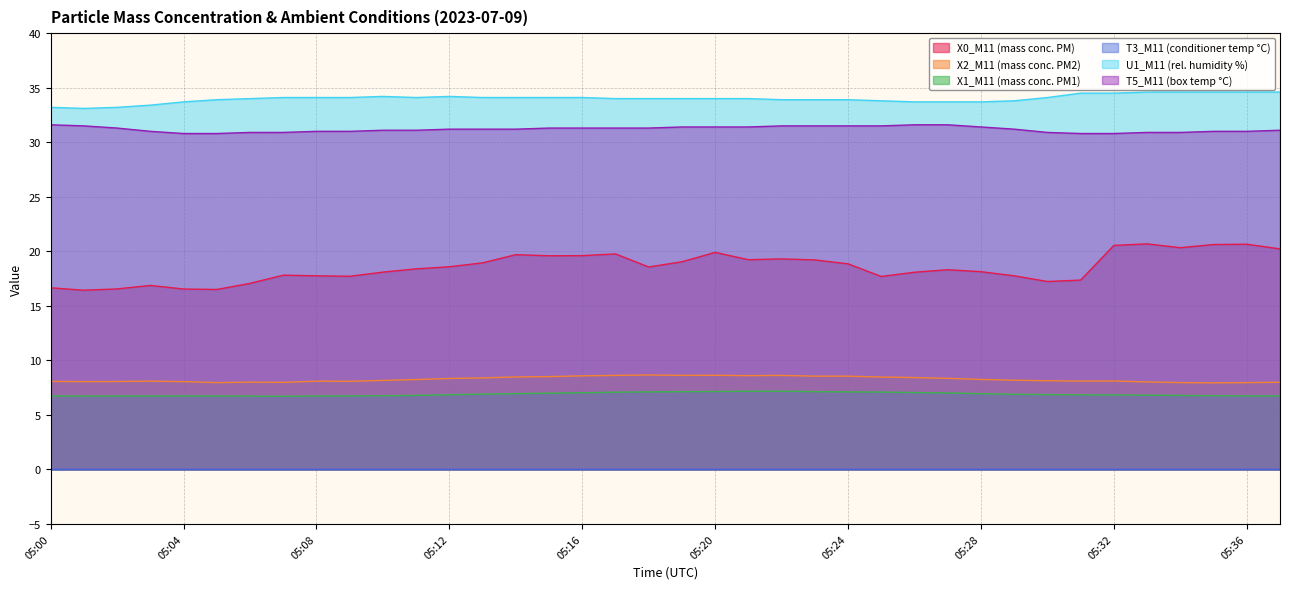

True or false: T5_M11 (box temp °C) and U1_M11 (rel. humidity %) intersect in this chart.

False